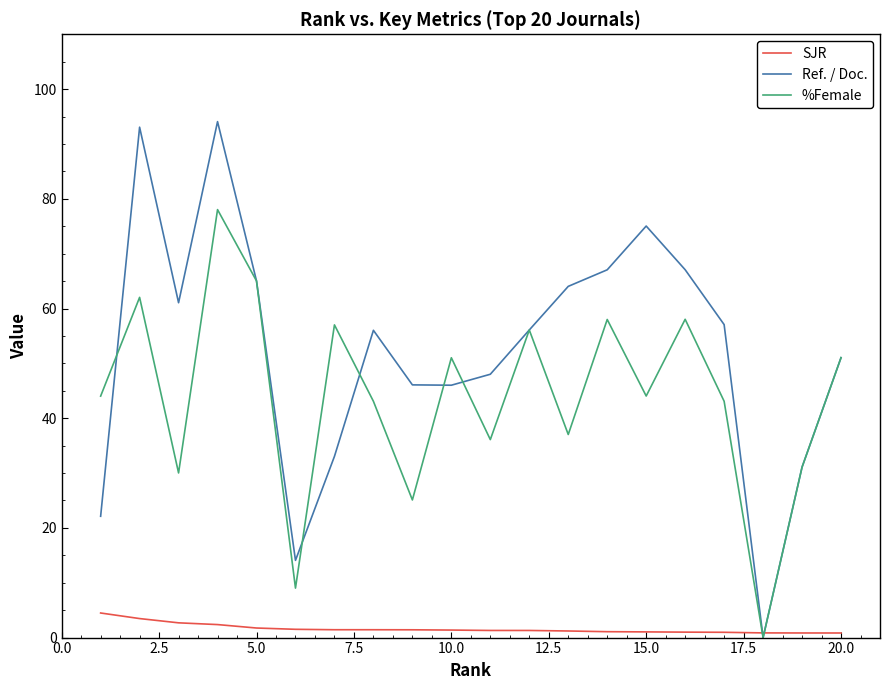

What is the maximum value for SJR?

4.5